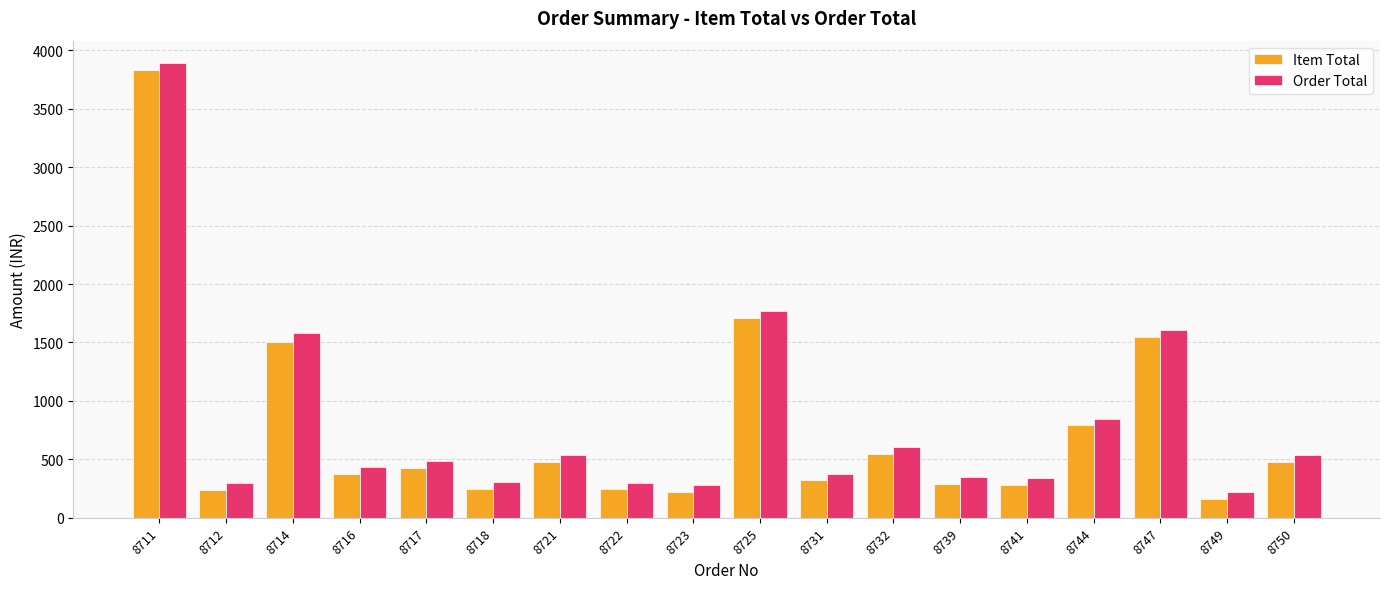

What is the sum of the Item Total values at 8725 and 8731?

2030